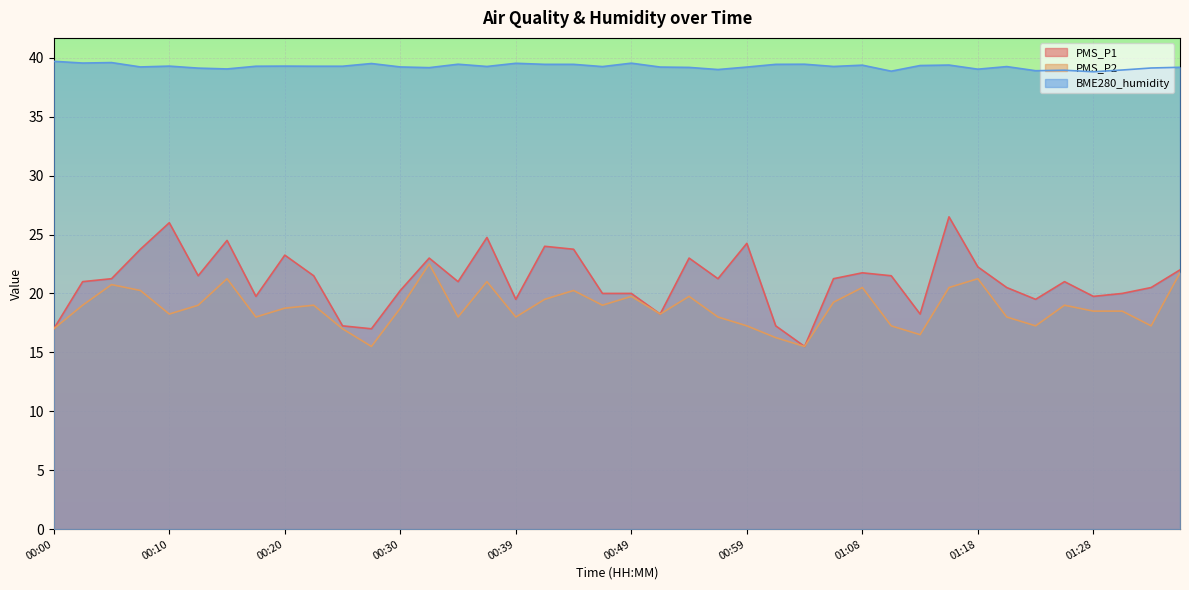

True or false: PMS_P1 and BME280_humidity intersect in this chart.

False